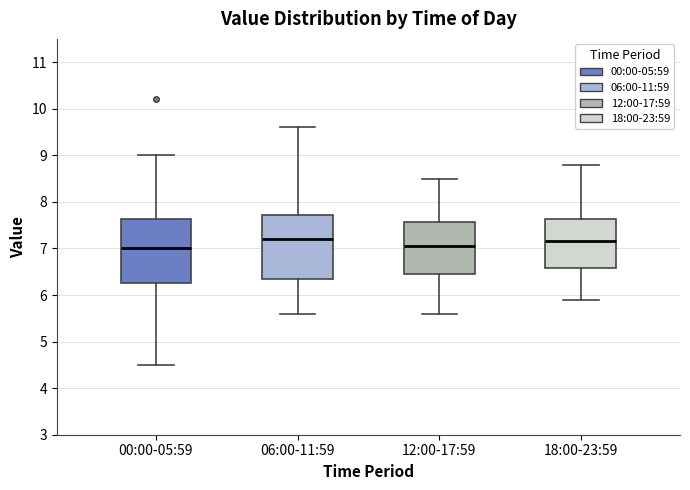

Reading left to right, read every box against the y-axis: the position of its median line, the range the box covers, and the ends of its whiskers. The values are not printed on the chart, so give them approximately, as read against the axis.

00:00-05:59: median 7.0, box 6.3 to 7.6, whiskers 4.5 to 9.0
06:00-11:59: median 7.2, box 6.4 to 7.7, whiskers 5.6 to 9.6
12:00-17:59: median 7.1, box 6.5 to 7.6, whiskers 5.6 to 8.5
18:00-23:59: median 7.2, box 6.6 to 7.6, whiskers 5.9 to 8.8